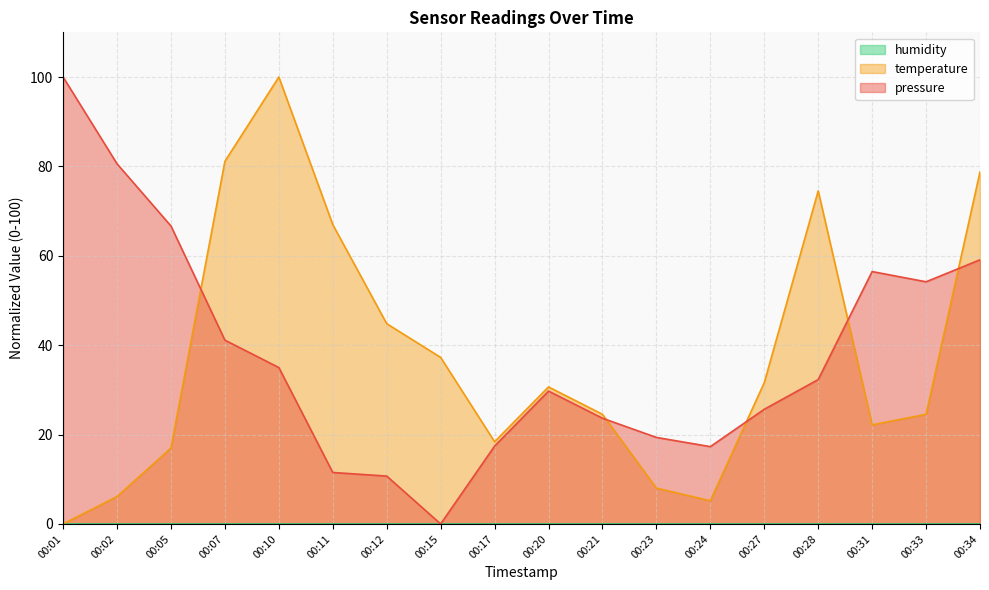

True or false: temperature and pressure cross at least once.

True